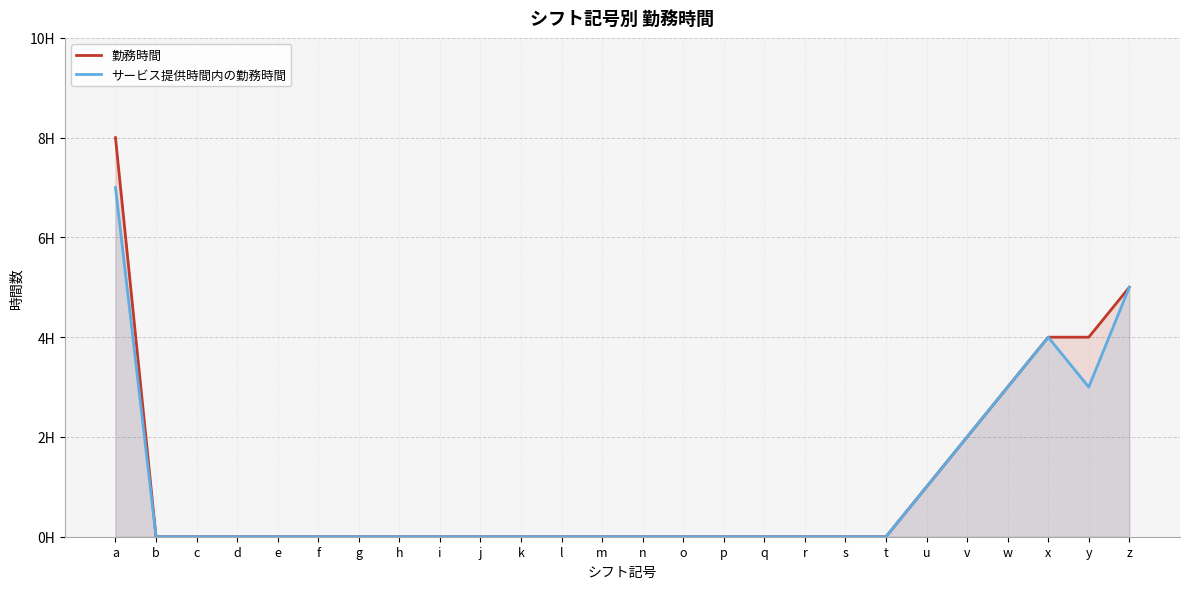

What are all the series names shown in the legend?

勤務時間, サービス提供時間内の勤務時間